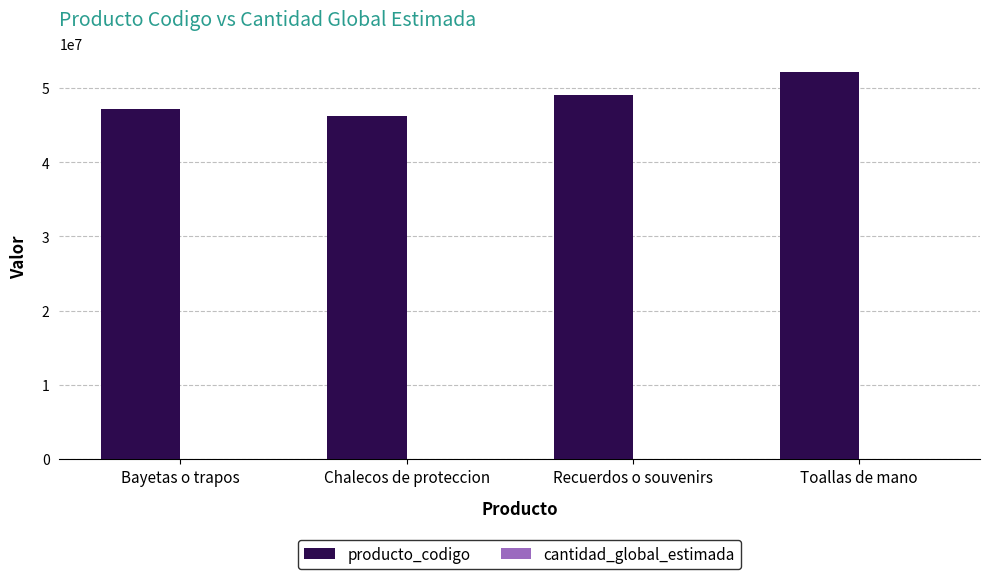

What is the maximum value shown in the chart?

52121704